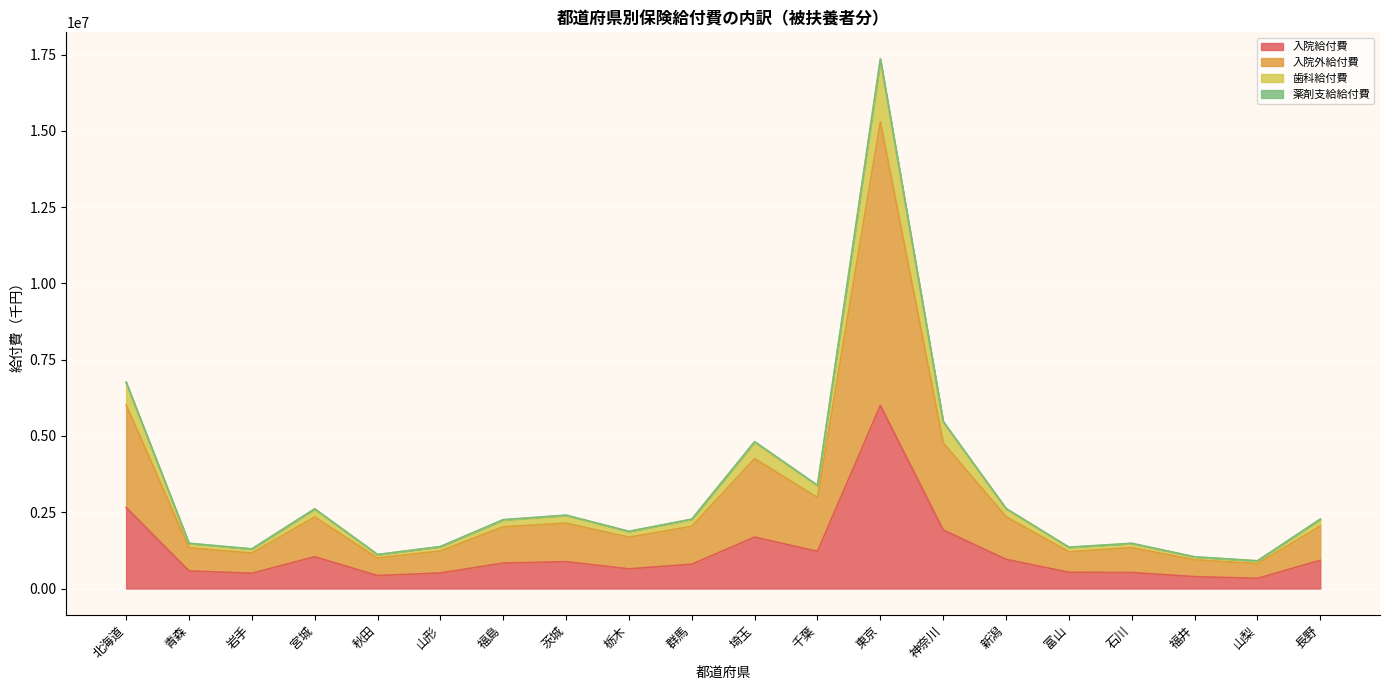

Which category has the highest value across all series?

東京